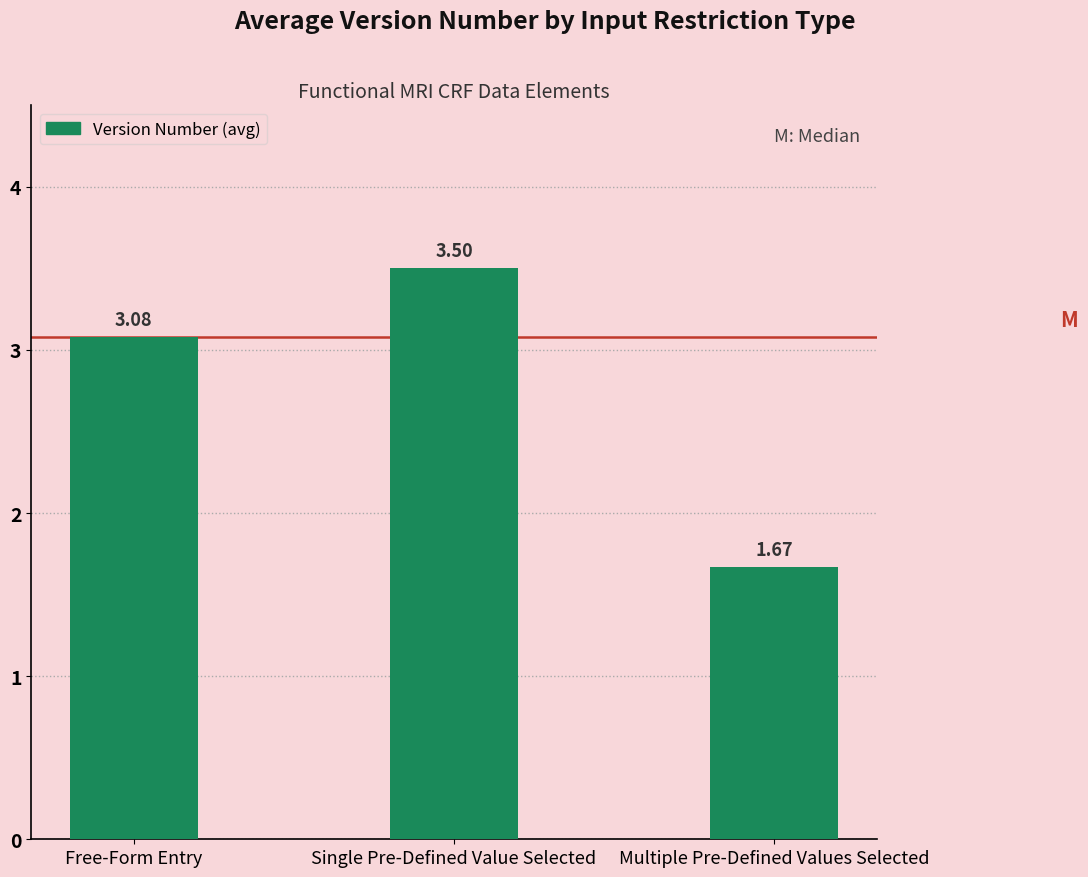

List the labels in order of value, largest first.

Single Pre-Defined Value Selected, Free-Form Entry, Multiple Pre-Defined Values Selected